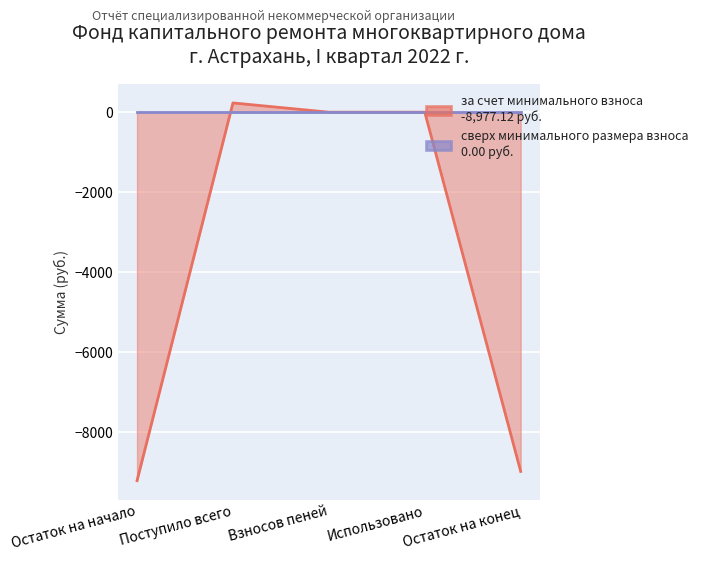

At which label is the value closest to -4488?

Взносов пеней